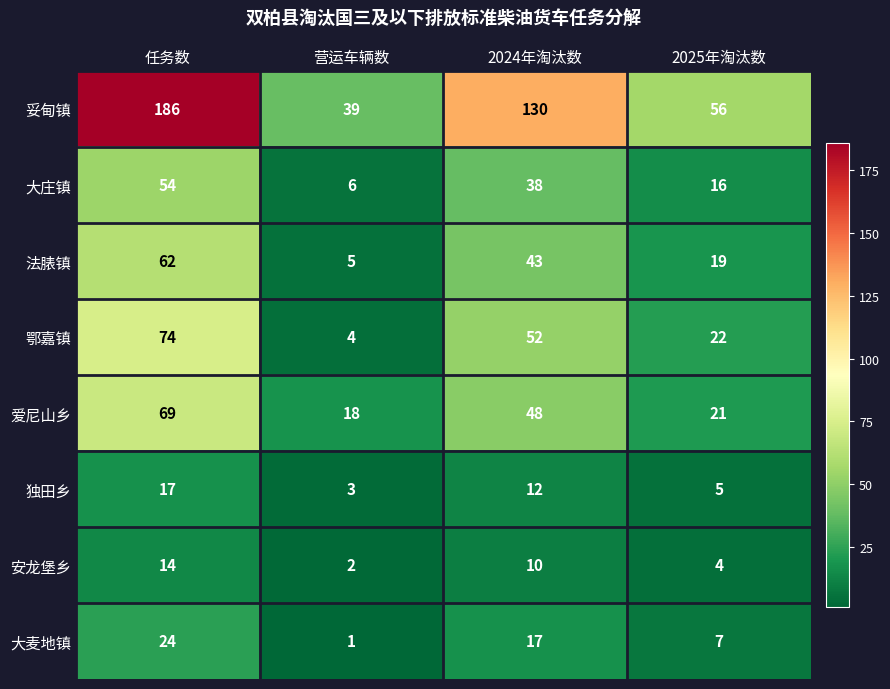

Which series changed the most between 任务数 and 2024年淘汰数?

妥甸镇